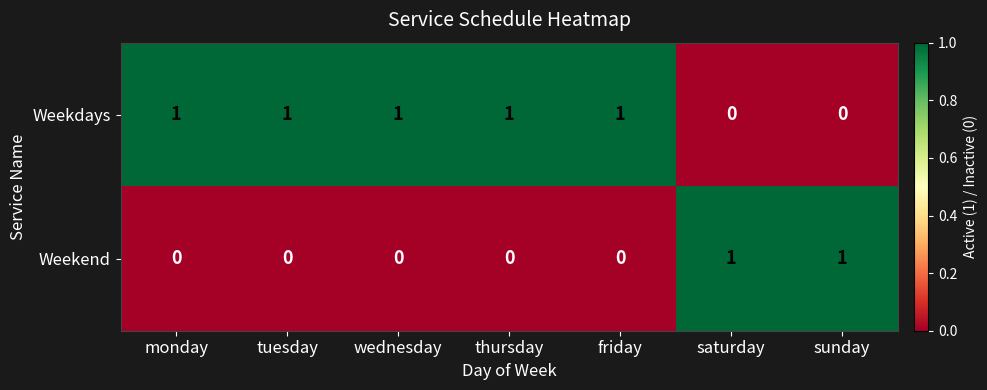

Is it true that Weekend equals 0 at thursday?

True